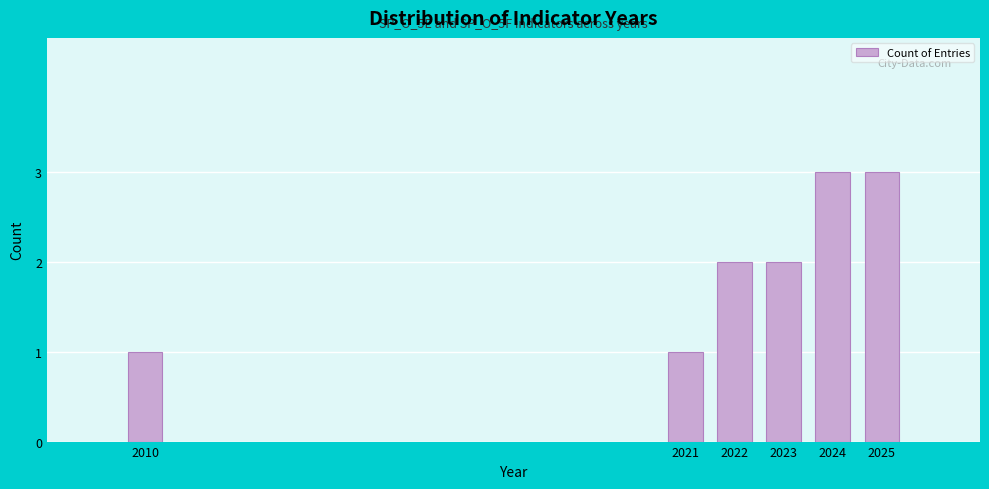

Reading right to left, extract all data points from this chart.

3	3	2	2	1	1